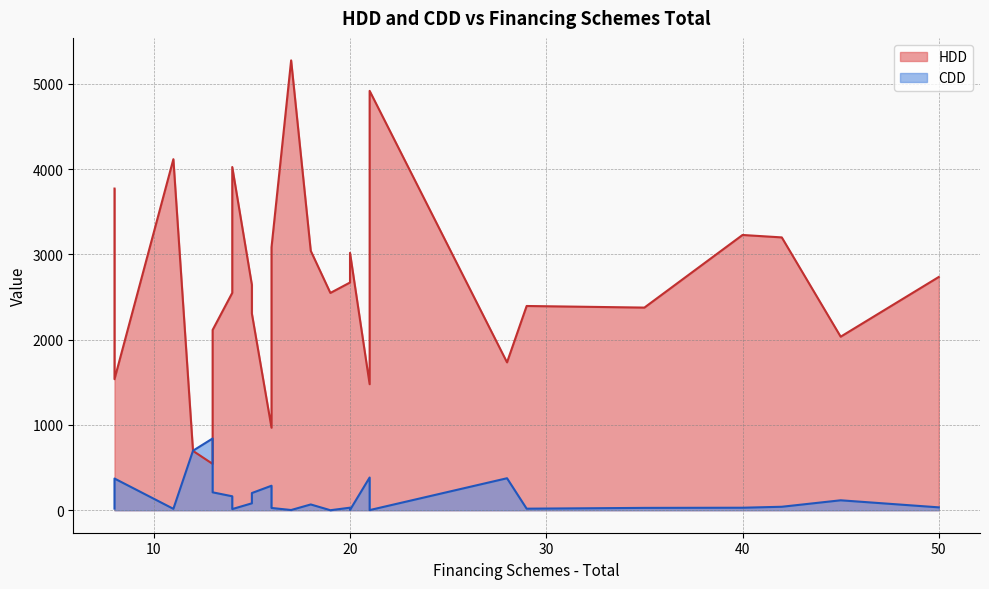

The HDD series shows 960.3 at Croatia. True or false?

False